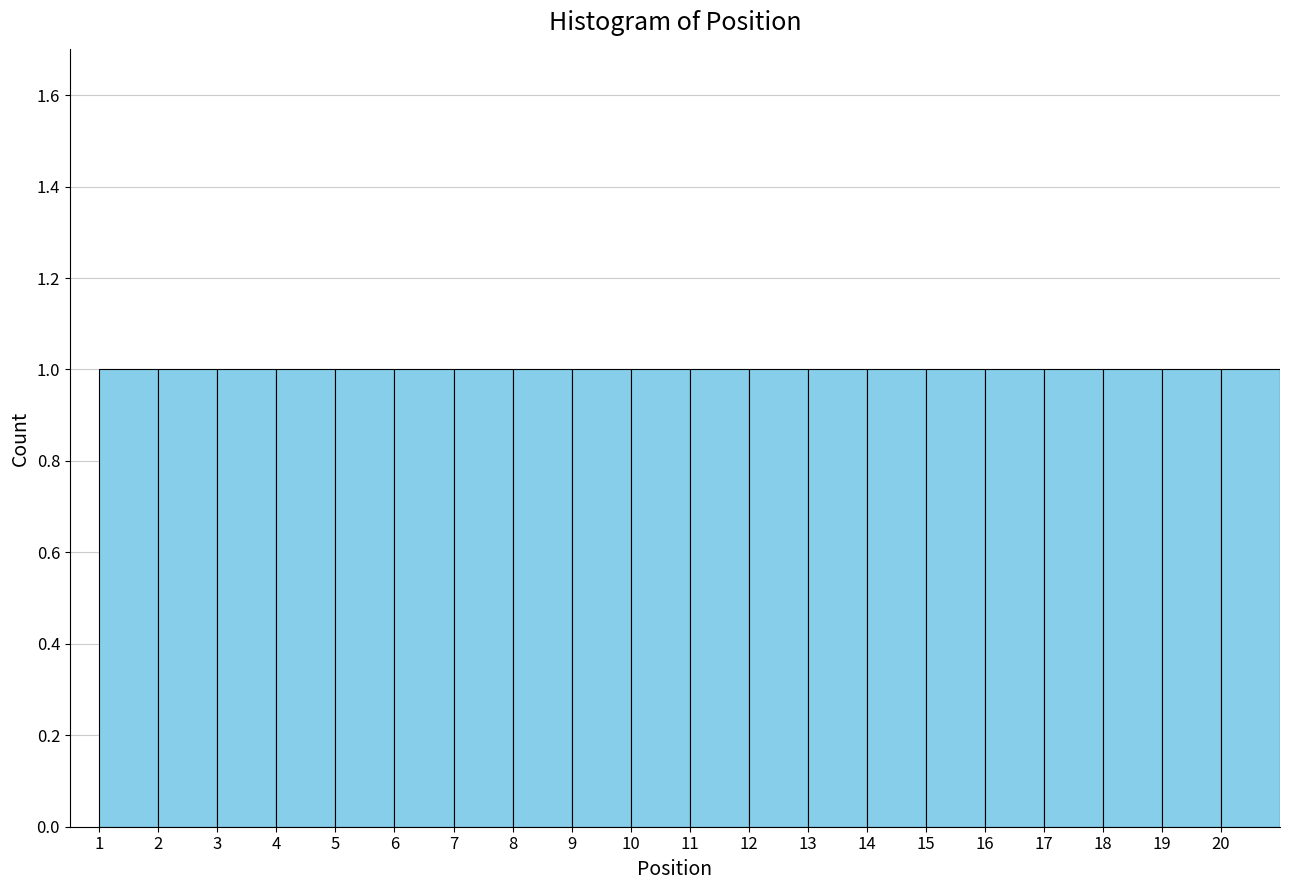

How tall is the bar that spans 19 to 20 on the x-axis? The values are not printed on the chart, so give them approximately, as read against the axis.

1